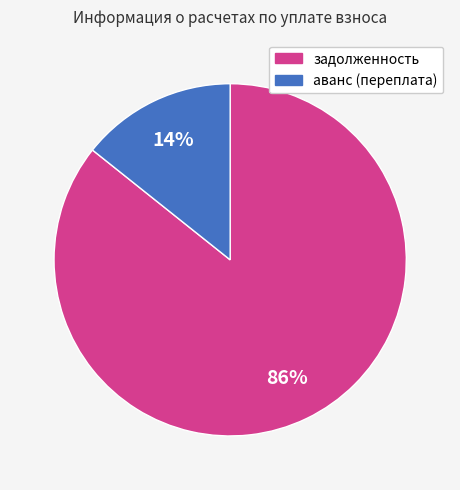

To the nearest percent, what is the average slice percentage?

50%